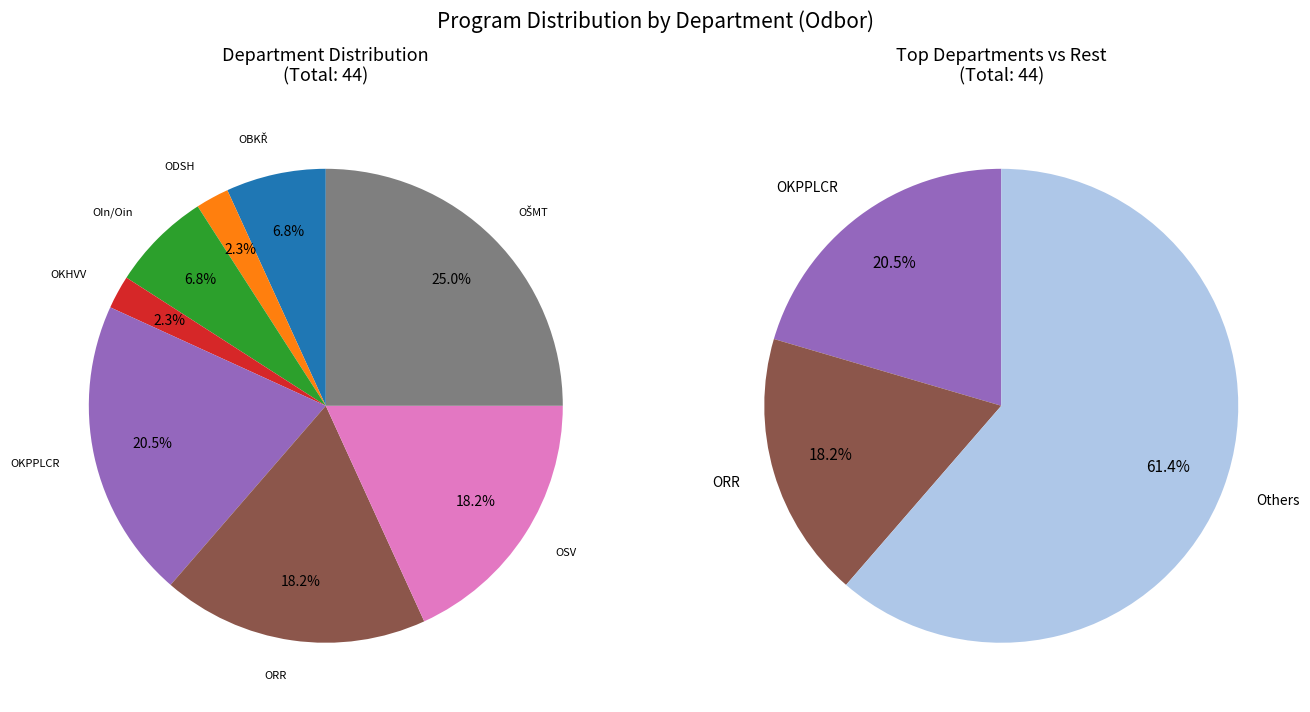

Is it true that OKHVV is 2% of the pie?

True